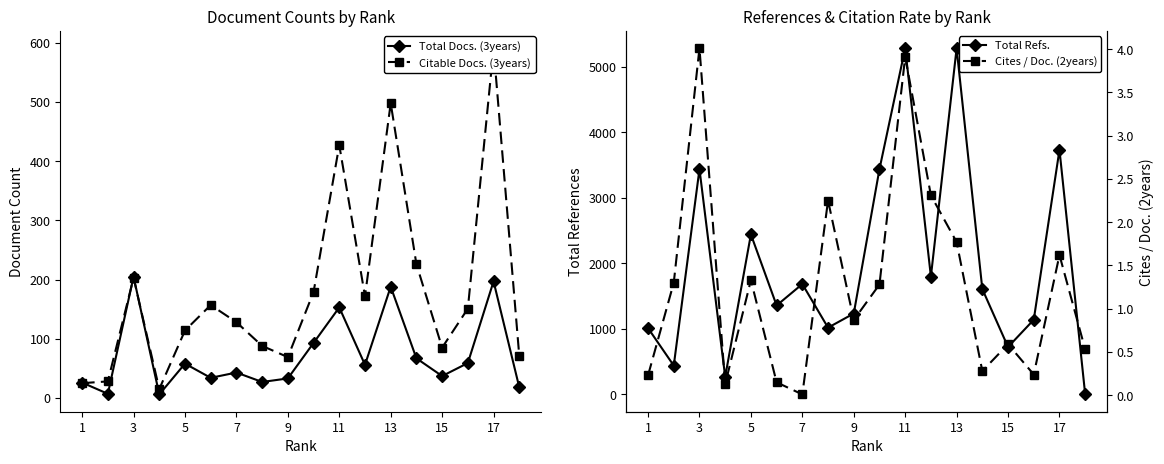

Reading left to right, list all the values displayed in this chart.

Total Docs. (3years): 26.0	7.0	205.0	6.0	58.0	34.0	43.0	27.0	33.0	93.0	153.0	56.0	188.0	67.0	37.0	59.0	197.0	18.0
Citable Docs. (3years): 25.0	28.0	203.0	15.0	114.0	157.0	128.0	88.0	69.0	179.0	427.0	172.0	498.0	226.0	85.0	151.0	591.0	71.0
Total Refs.: 1012.0	440.0	3439.0	268.0	2443.0	1358.0	1685.0	1019.0	1235.0	3440.0	5286.0	1800.0	5284.0	1608.0	724.0	1140.0	3734.0	0.0
Cites / Doc. (2years): 0.2	1.3	4.0	0.1	1.3	0.1	0.0	2.2	0.9	1.3	3.9	2.3	1.8	0.3	0.6	0.2	1.6	0.5